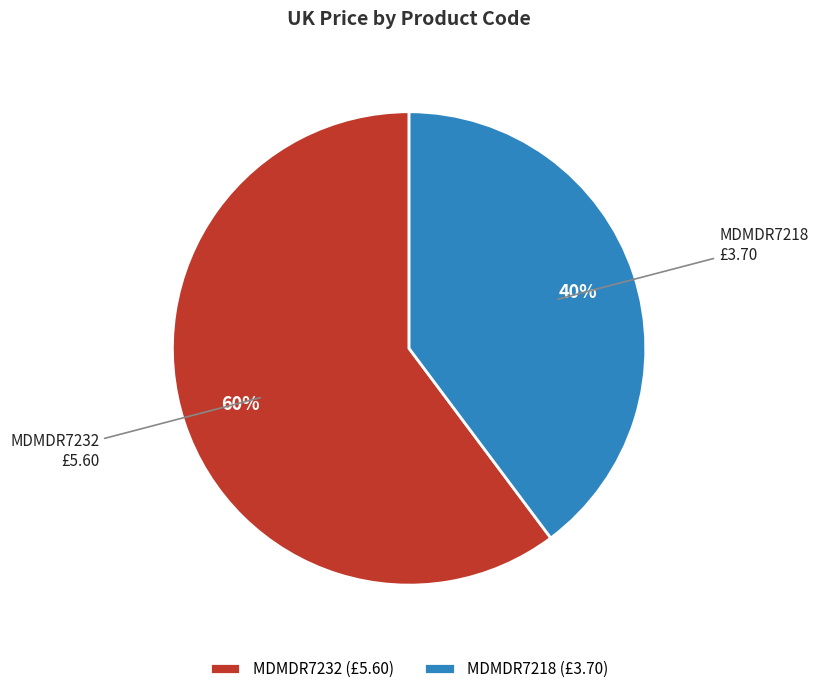

Is it true that MDMDR7218 is 50% of the pie?

False